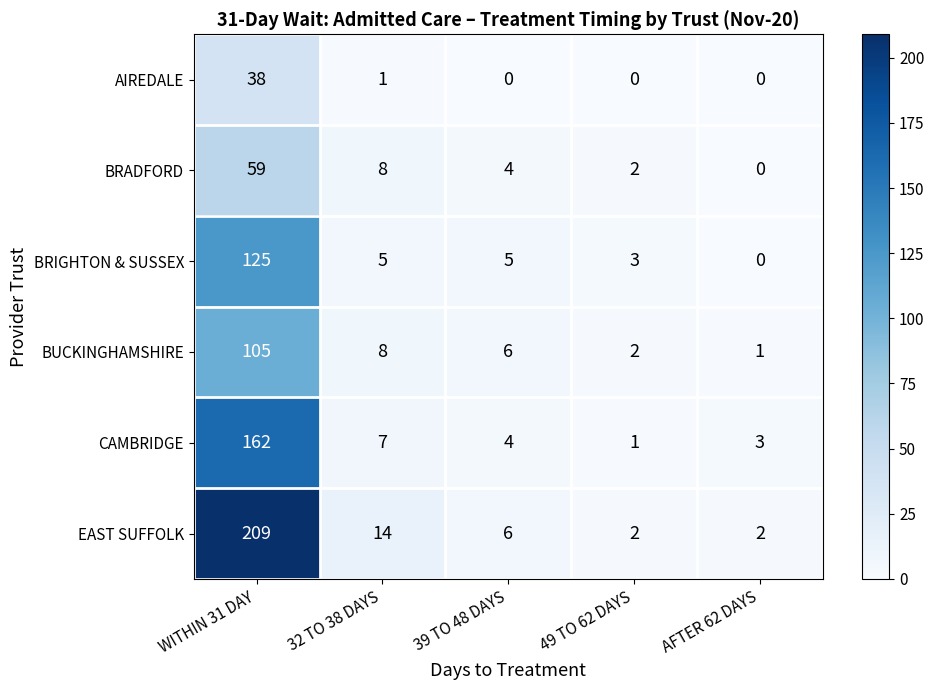

How many distinct data groups are displayed?

6